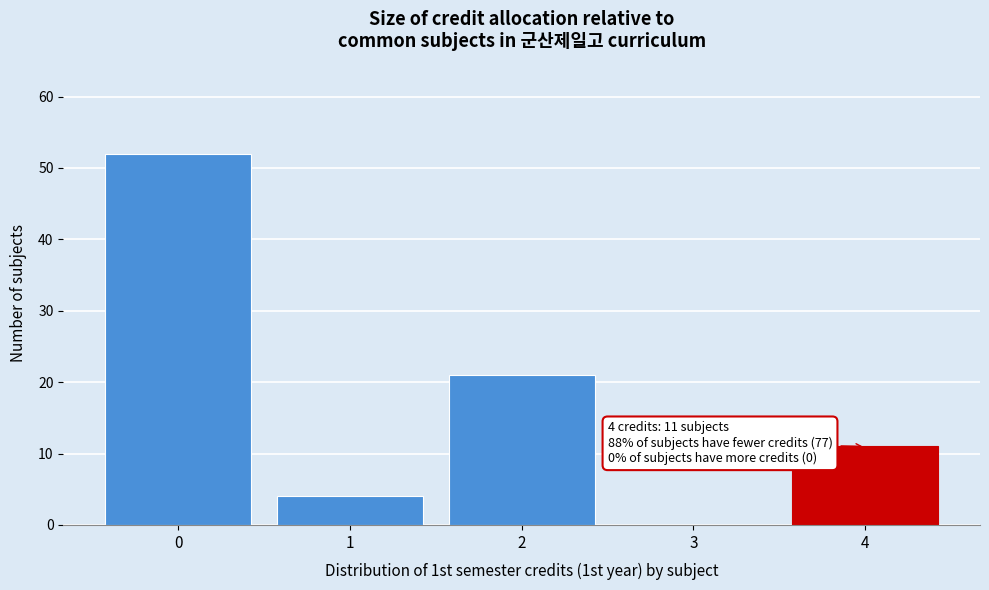

Which range on the x-axis has the tallest bar?

-0.5 to 0.5